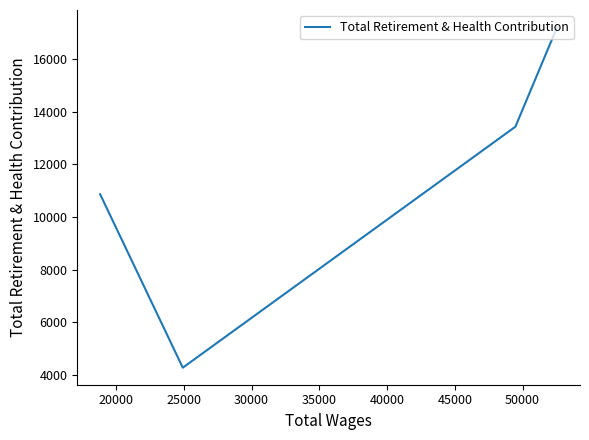

True or false: the data shows 4268 at 25000.

True